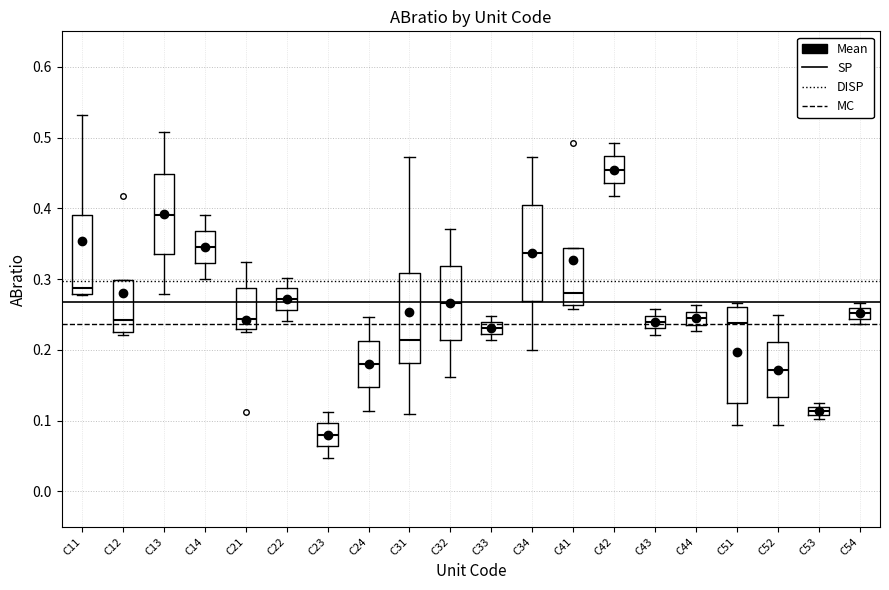

Where is the lower edge of the box for C42 on the y-axis? The values are not printed on the chart, so give them approximately, as read against the axis.

0.44